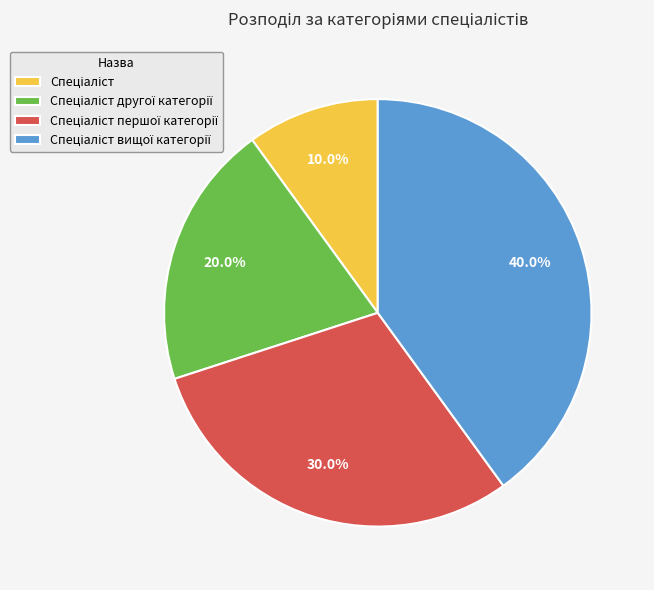

Is there a majority slice in this chart?

No